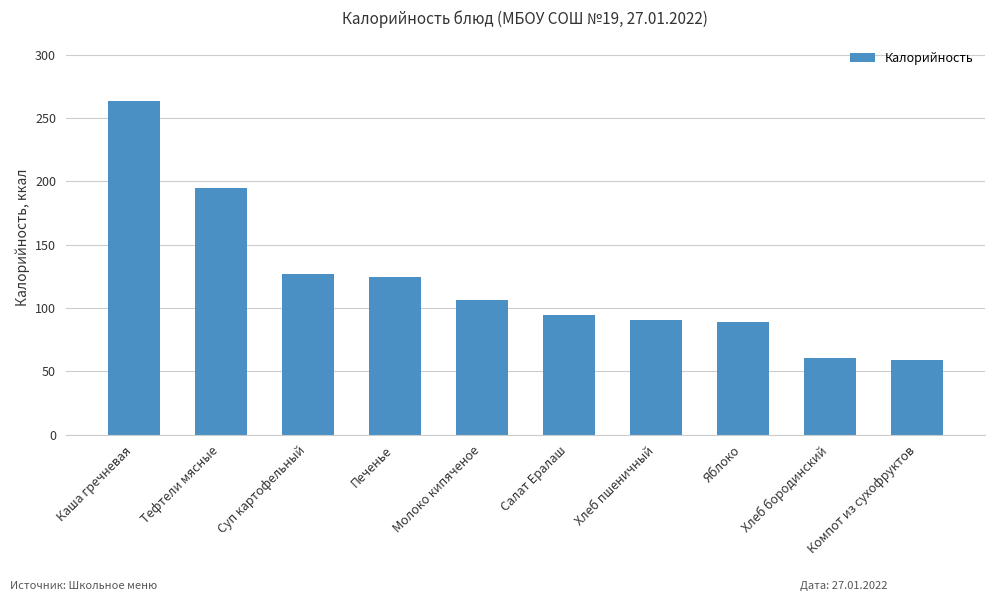

Reading left to right, transcribe all the data shown in this chart.

Каша гречневая=263.7	Тефтели мясные=194.3	Суп картофельный=126.9	Печенье=124.7	Молоко кипяченое=106.6	Салат Ералаш=94.7	Хлеб пшеничный=90.1	Яблоко=88.8	Хлеб бородинский=60.5	Компот из сухофруктов=59.2